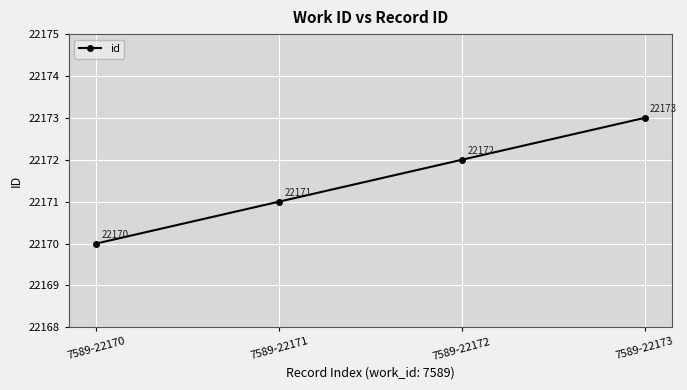

What is the smallest value displayed?

22170